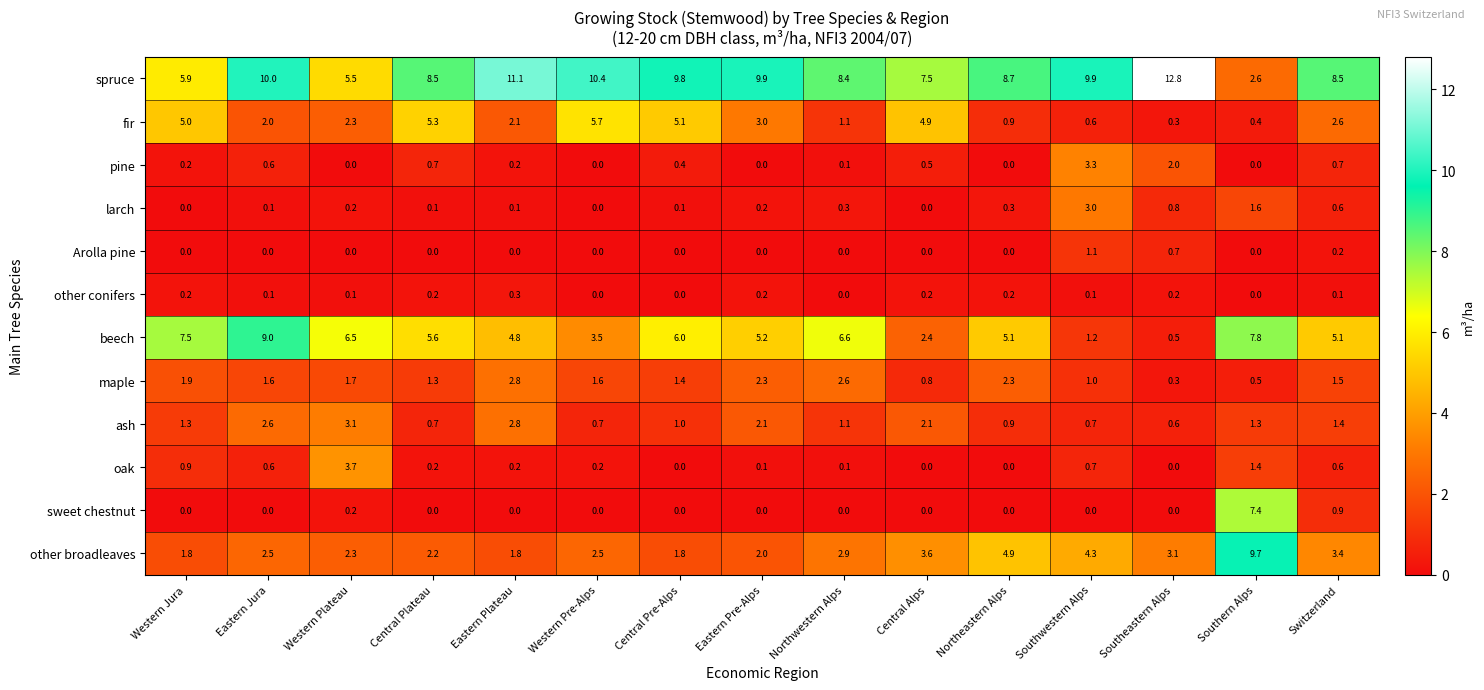

List the series in order of their peak value, lowest first.

other conifers, Arolla pine, maple, larch, ash, pine, oak, fir, sweet chestnut, beech, other broadleaves, spruce